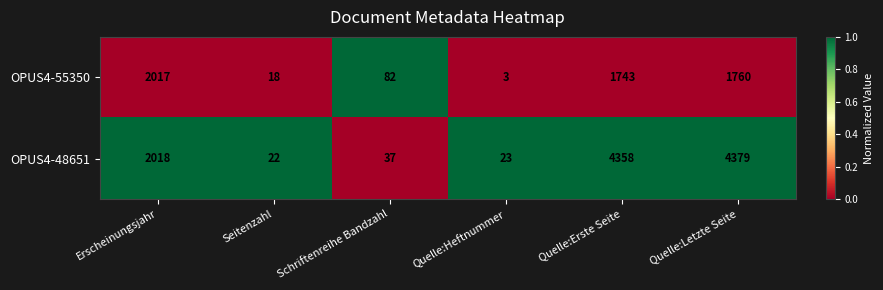

Reading left to right, transcribe all the data shown in this chart.

OPUS4-55350: Erscheinungsjahr=2017	Seitenzahl=18	Schriftenreihe Bandzahl=82	Quelle:Heftnummer=3	Quelle:Erste Seite=1743	Quelle:Letzte Seite=1760
OPUS4-48651: Erscheinungsjahr=2018	Seitenzahl=22	Schriftenreihe Bandzahl=37	Quelle:Heftnummer=23	Quelle:Erste Seite=4358	Quelle:Letzte Seite=4379